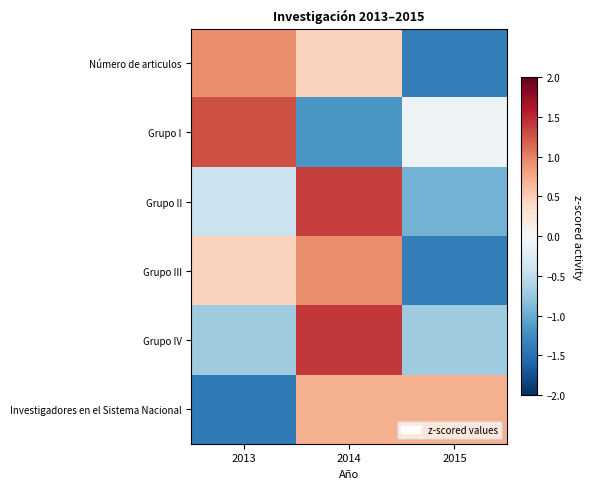

At which category is the sum across all series the highest?

2014